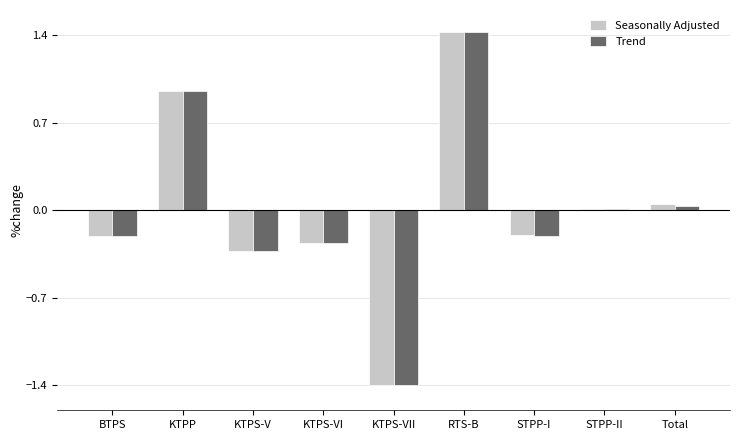

Are the bars horizontal?

No